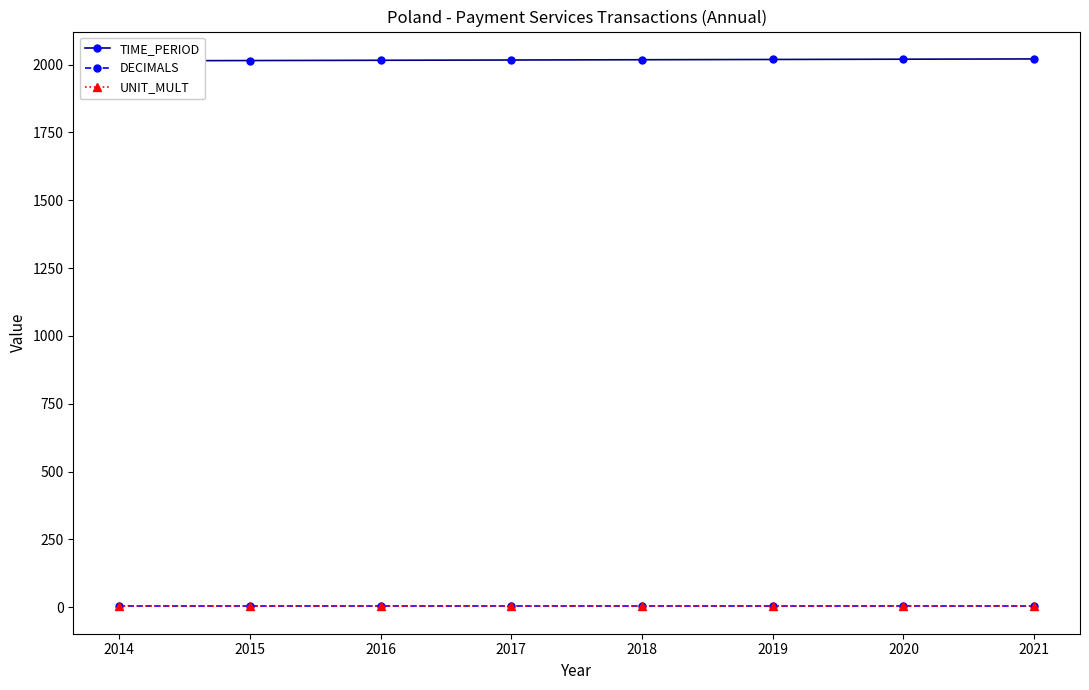

Reading left to right, transcribe all the data shown in this chart.

TIME_PERIOD: 2014	2015	2016	2017	2018	2019	2020	2021
DECIMALS: 3	3	3	3	3	3	3	3
UNIT_MULT: 6	6	6	6	6	6	6	6